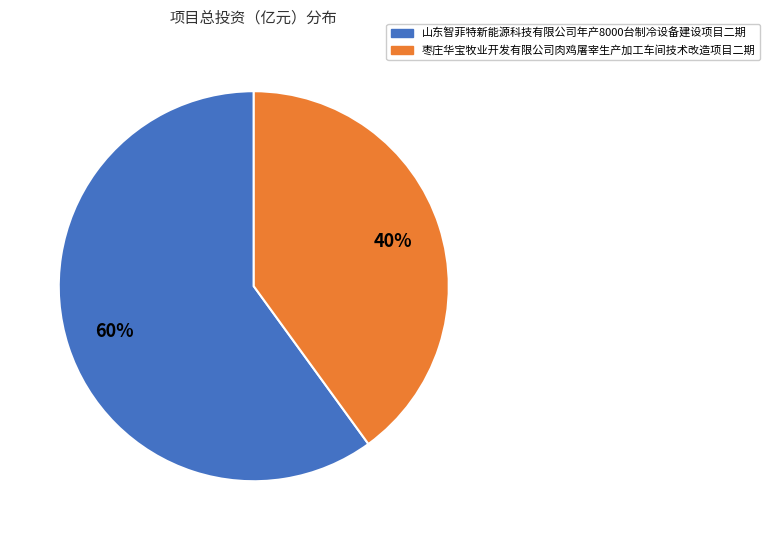

Is the sum of 枣庄华宝牧业开发有限公司肉鸡屠宰生产加工车间技术改造项目二期 and 山东智菲特新能源科技有限公司年产8000台制冷设备建设项目二期 greater than half?

Yes